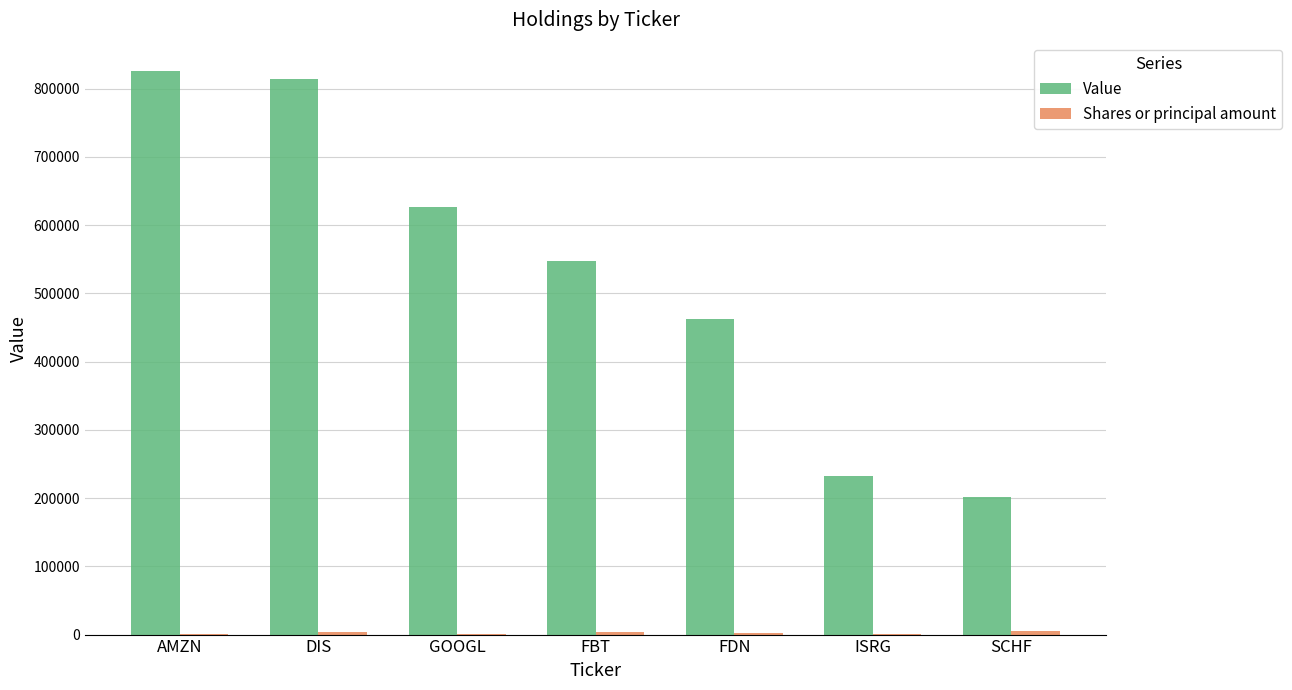

Is it true that Value equals 164151 at DIS?

False